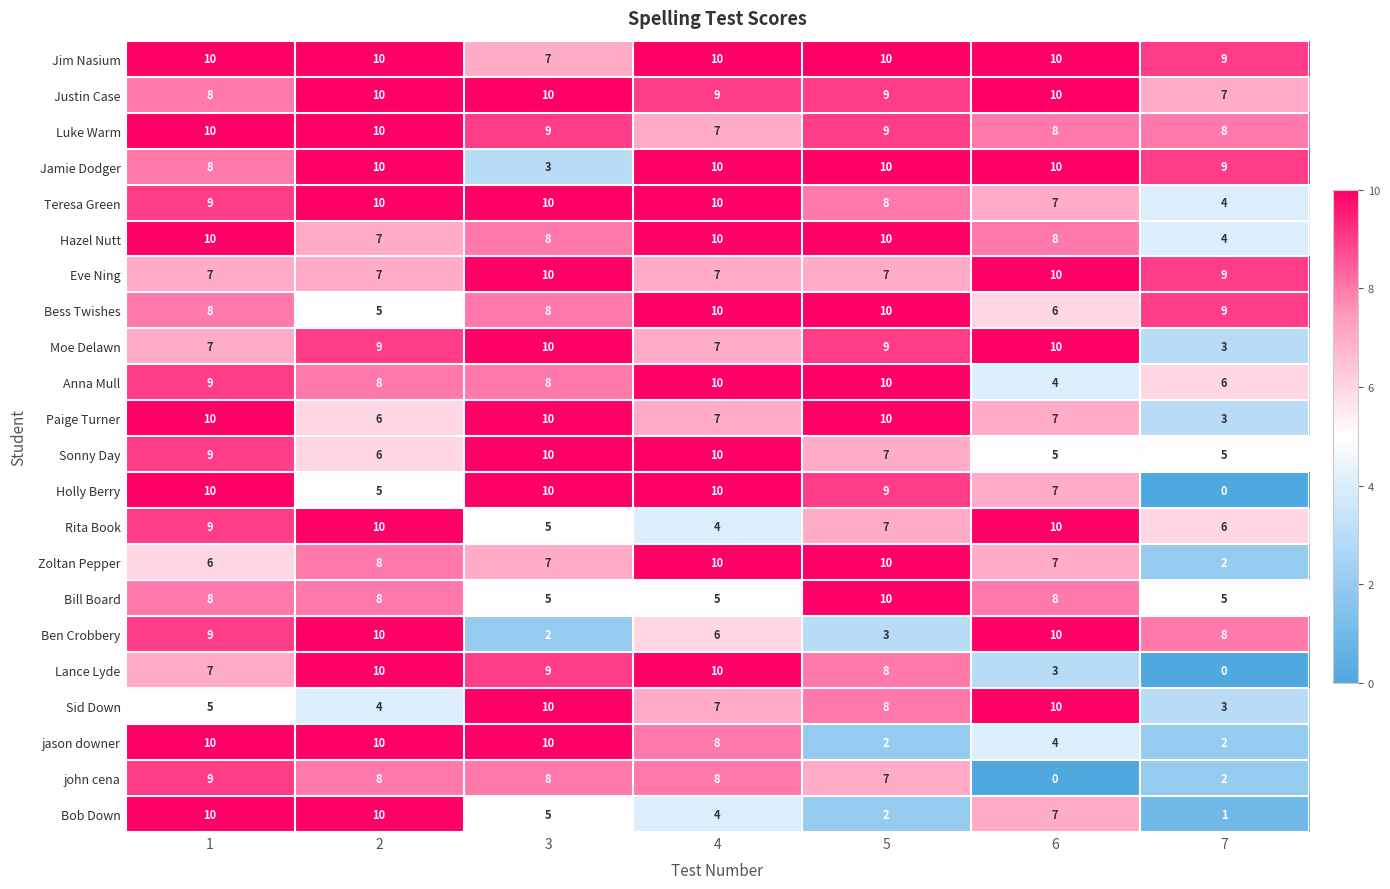

What is the maximum value shown in the chart?

10